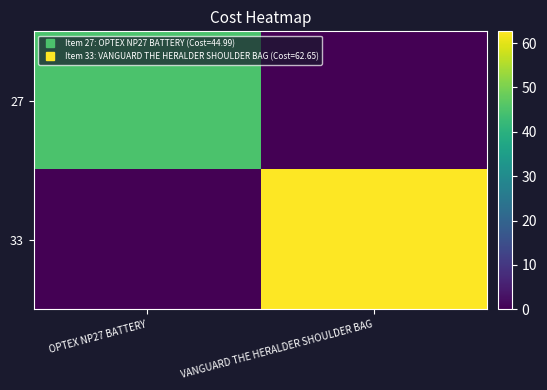

Rank the series by their average value, from lowest to highest.

27, 33